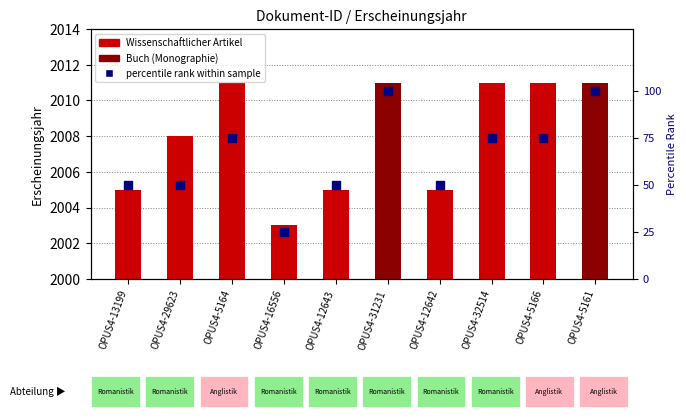

Which series has the largest total across all categories?

Erscheinungsjahr